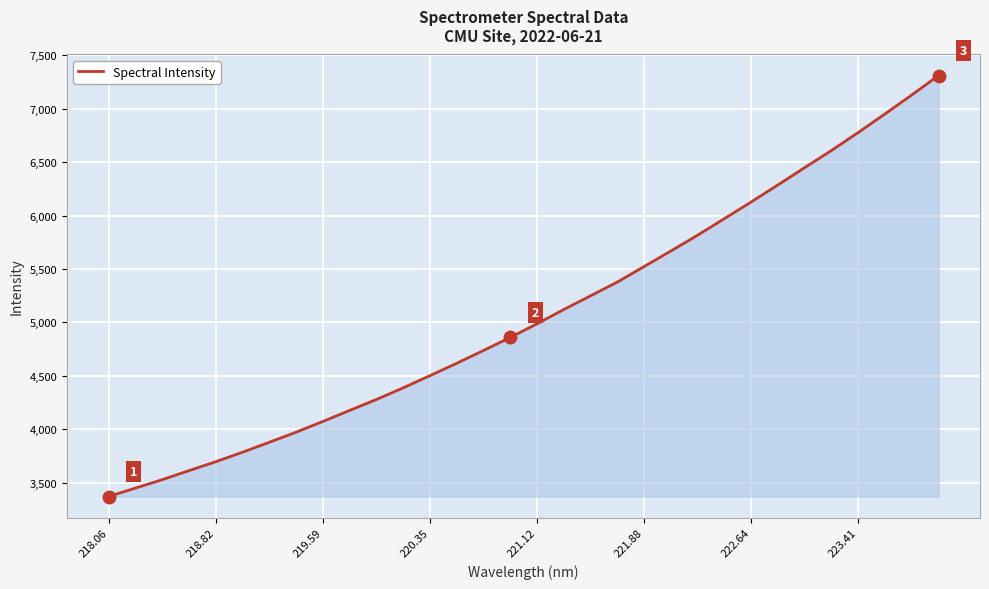

What is the maximum value shown in the chart?

7311.2